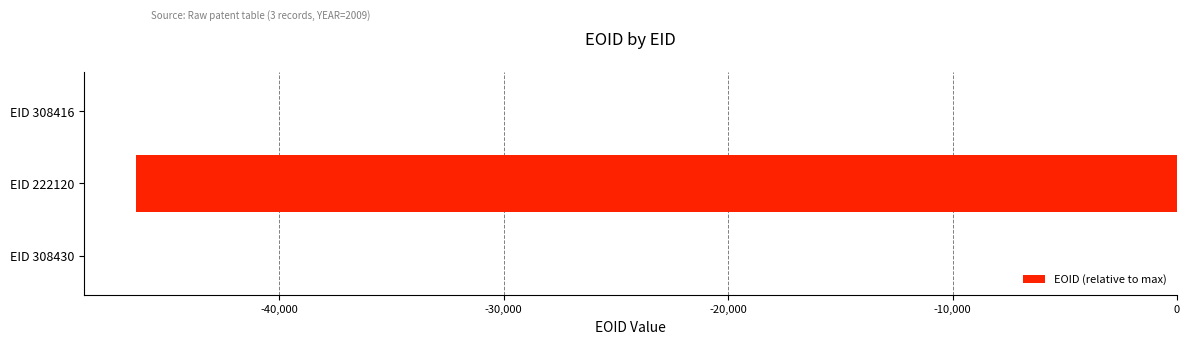

Which has a higher value, EID 222120 or EID 308430?

EID 308430